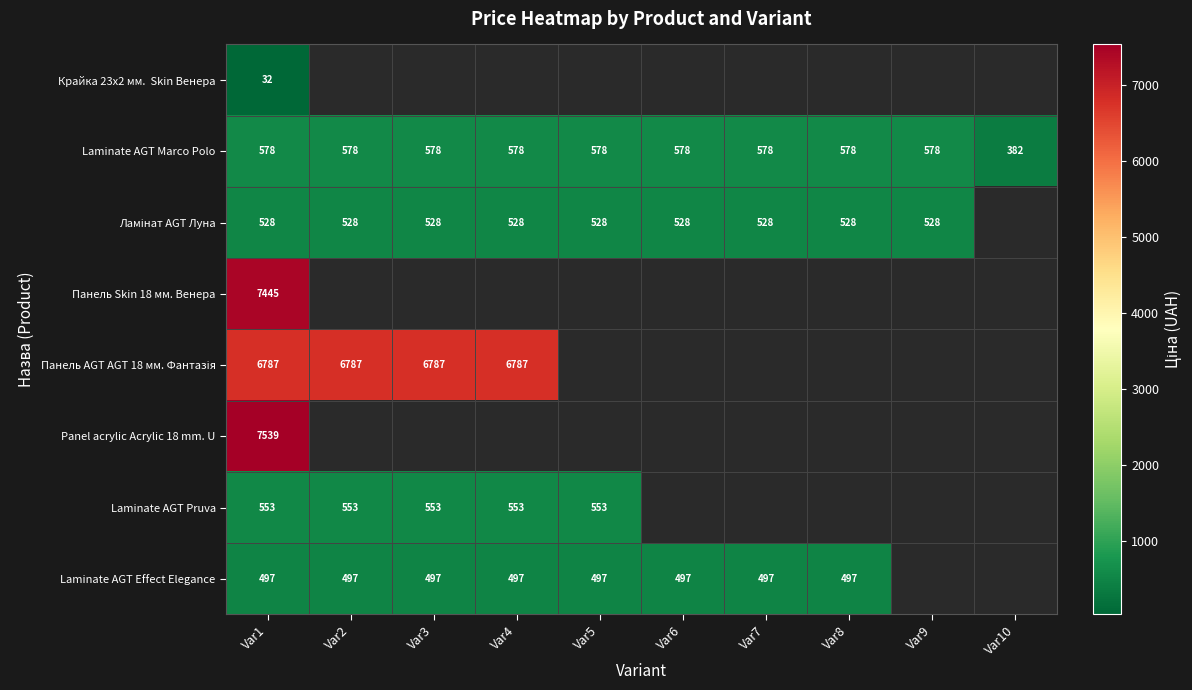

Is the value of Laminate AGT Effect Elegance at Var3 greater than the value of Laminate AGT Marco Polo at Var10?

Yes